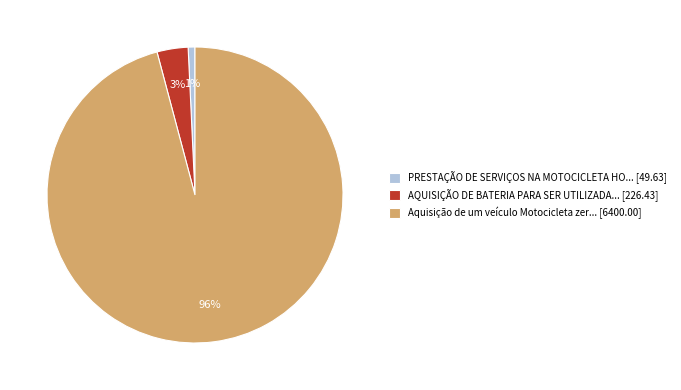

Which has a higher value, Aquisição de um veículo Motocicleta zer... [6400.00] or PRESTAÇÃO DE SERVIÇOS NA MOTOCICLETA HO... [49.63]?

Aquisição de um veículo Motocicleta zer... [6400.00]